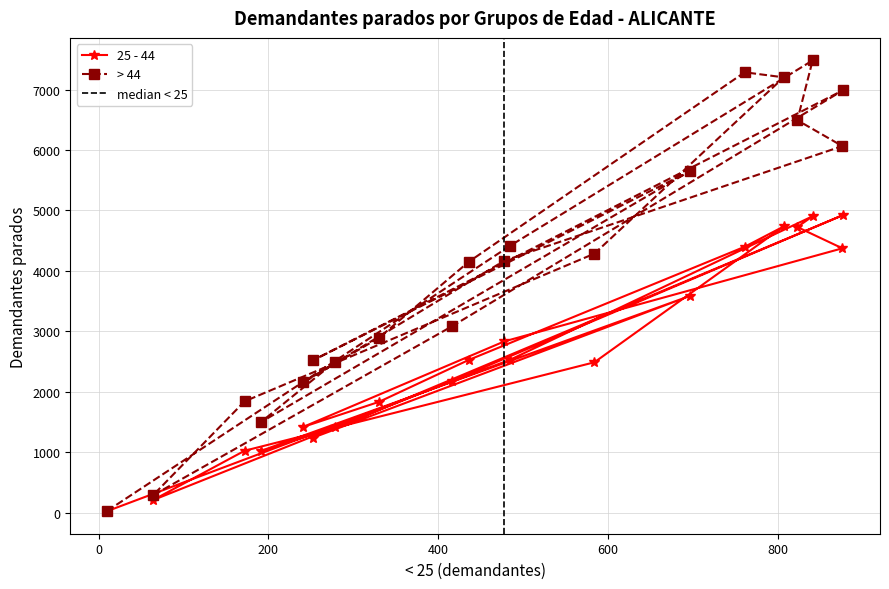

At 241, list the series in order from largest to smallest.

> 44, 25 - 44